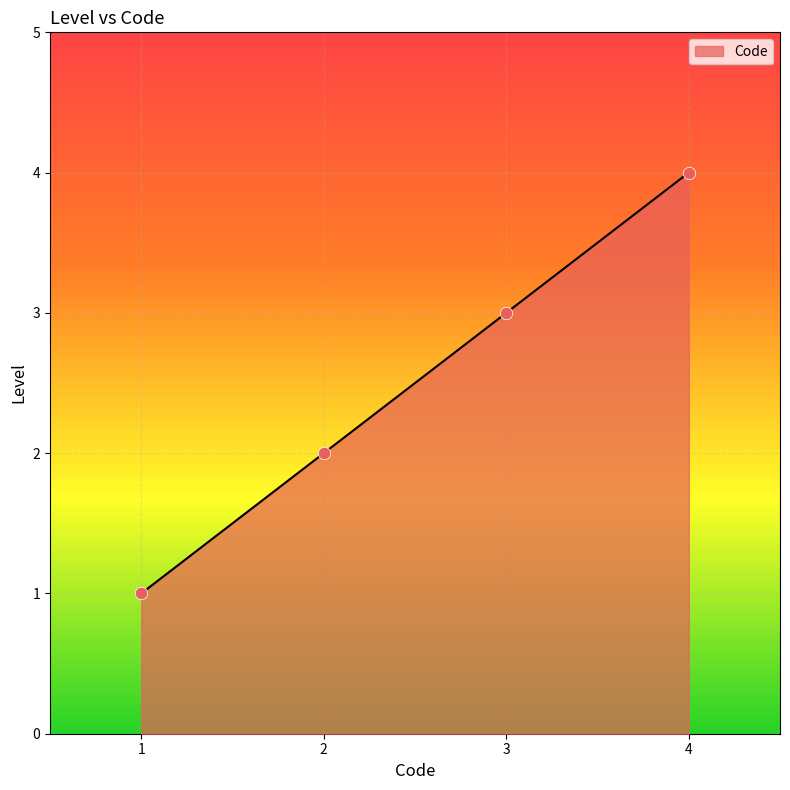

What is the change in value from 1 to 3?

+2